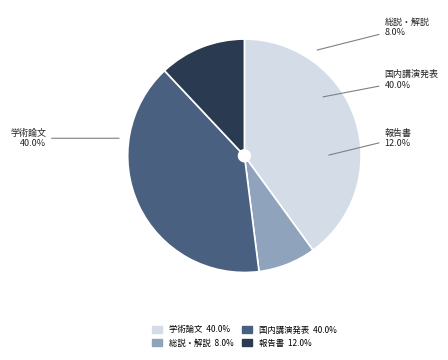

Which category has the smallest portion of the pie?

総説・解説